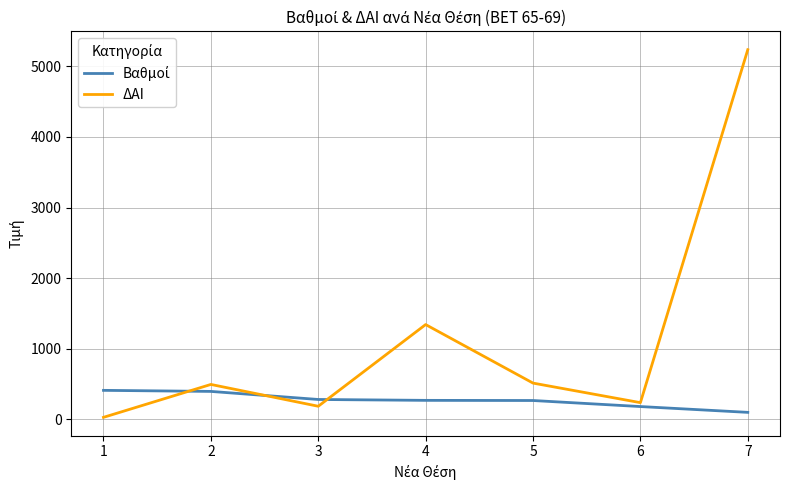

Between 3 and 5, which series saw the biggest shift?

ΔΑΙ